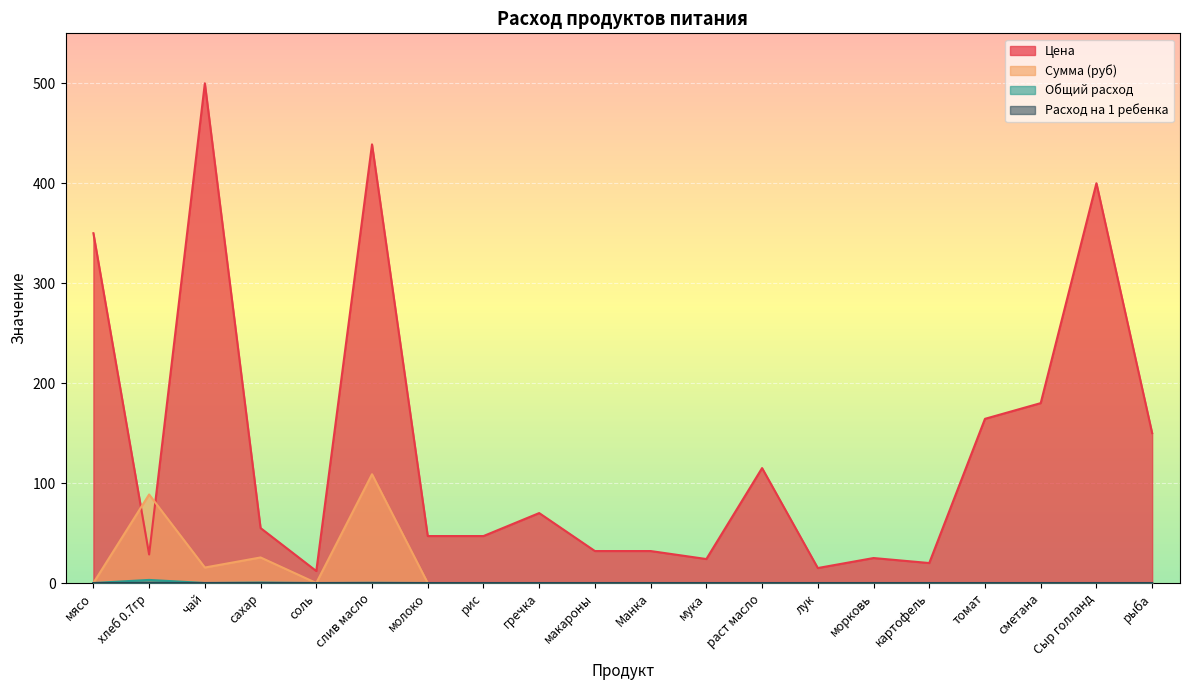

Where is Расход на 1 ребенка nearest to the value 0?

мясо